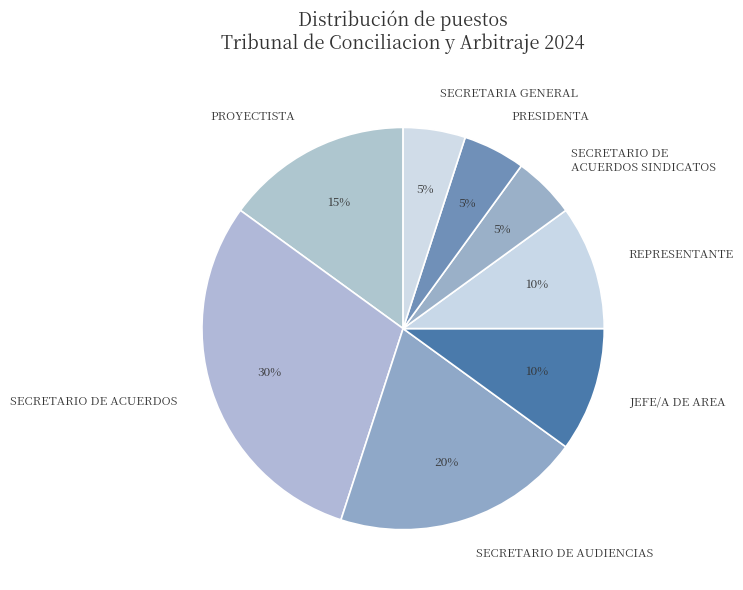

What percentage is the PRESIDENTA slice, to the nearest percent?

5%